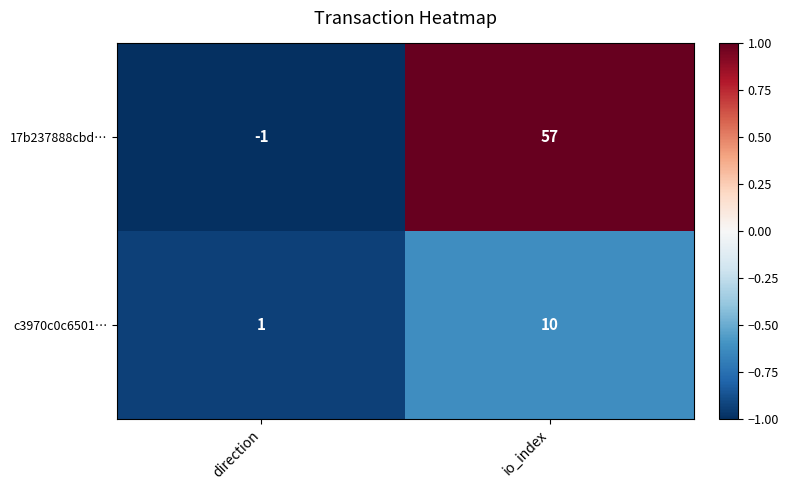

The c3970c0c6501… series shows 1 at direction. True or false?

True